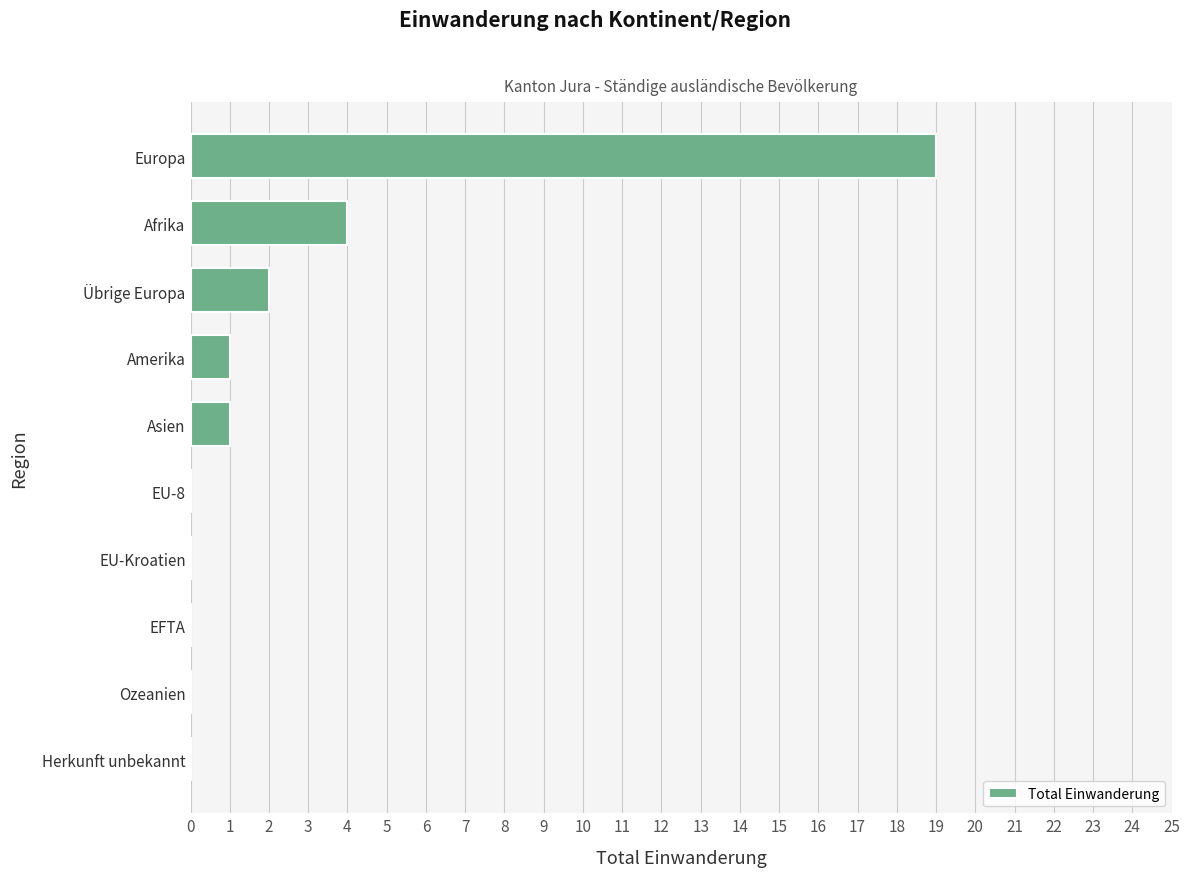

Reading top to bottom, what are all the values shown in this chart?

Europa=19	Afrika=4	Übrige Europa=2	Amerika=1	Asien=1	EU-8=0	EU-Kroatien=0	EFTA=0	Ozeanien=0	Herkunft unbekannt=0